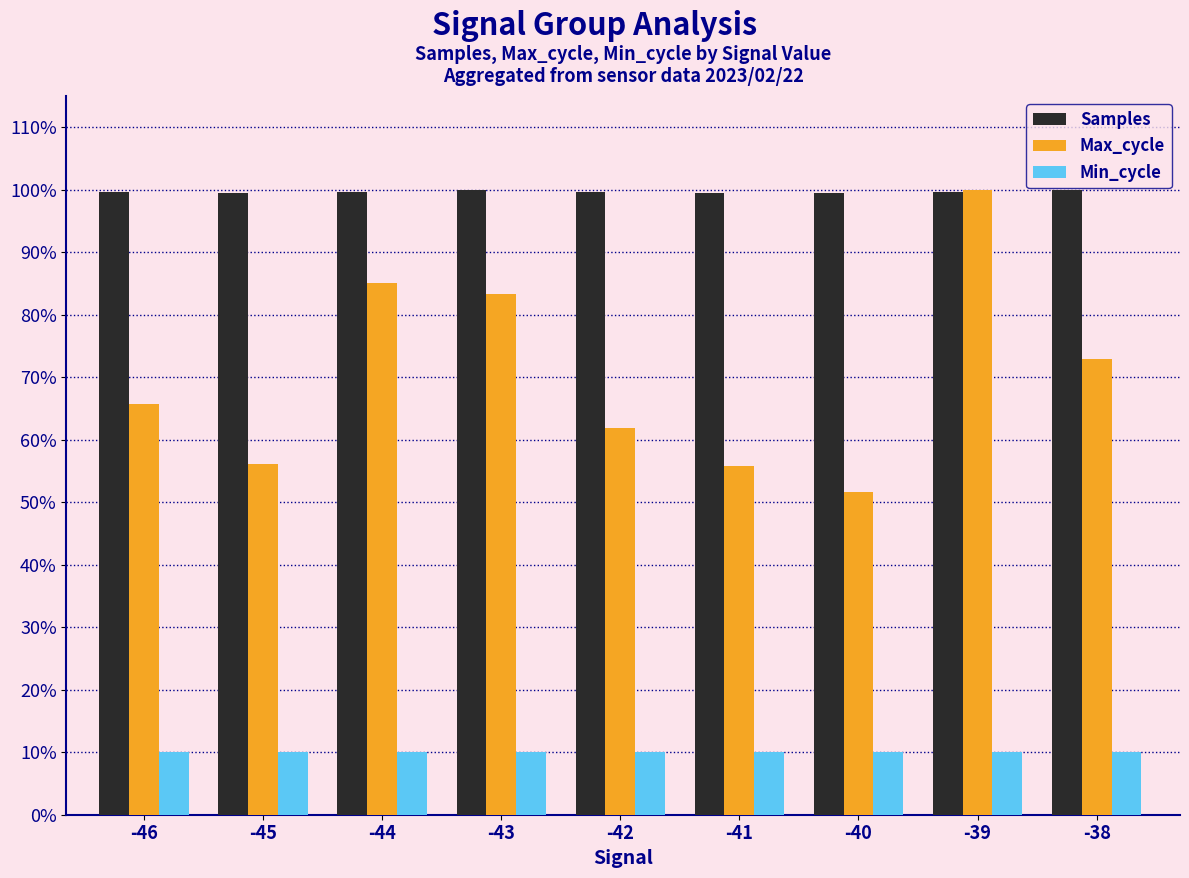

Are the bars grouped side by side (vs. stacked)?

Yes